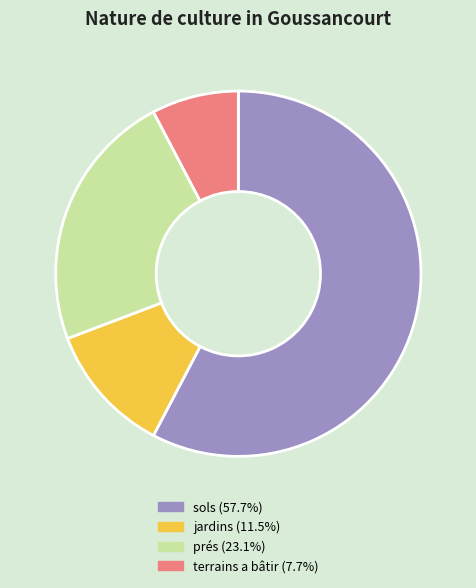

Does prés represent more than half of the total?

No